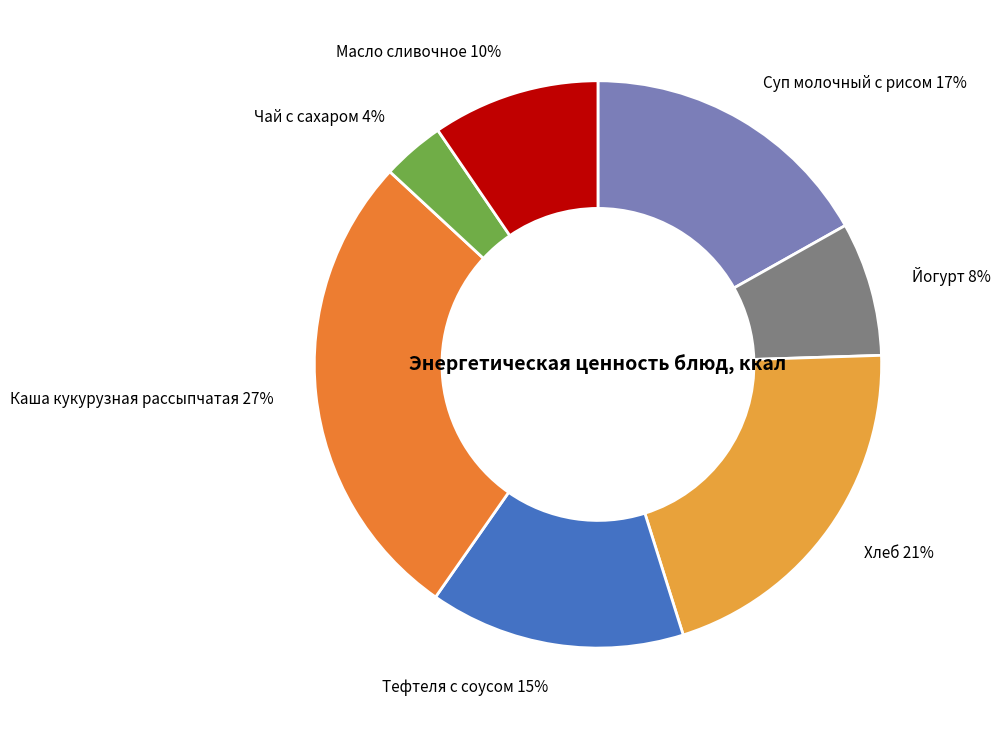

To the nearest percent, what portion does Хлеб represent?

21%